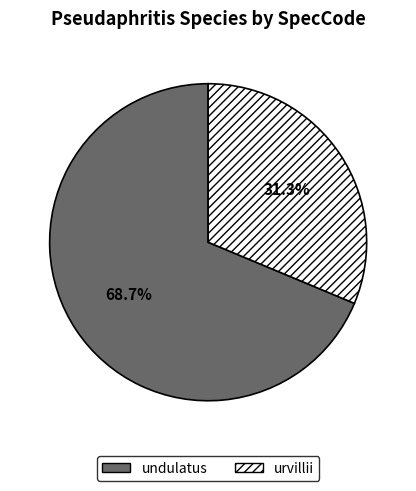

Rank the categories by value from lowest to highest.

urvillii, undulatus